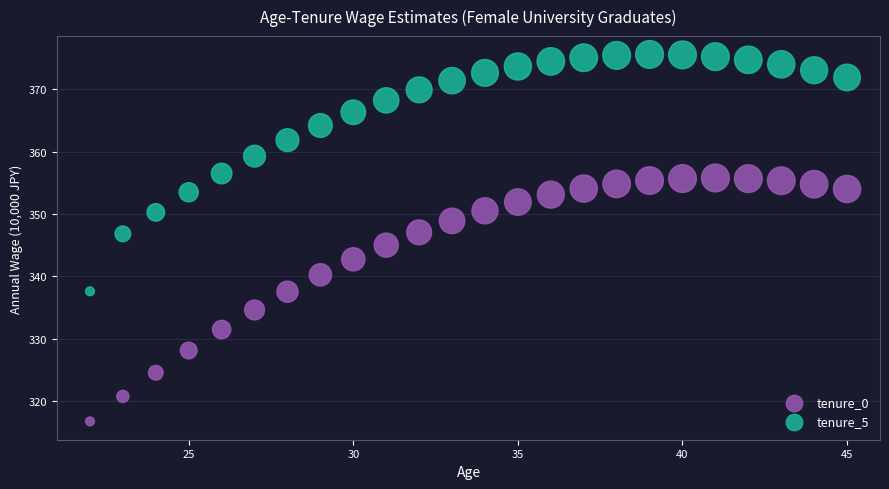

Across all data points, what is the range of Y values (max minus min)?

58.9